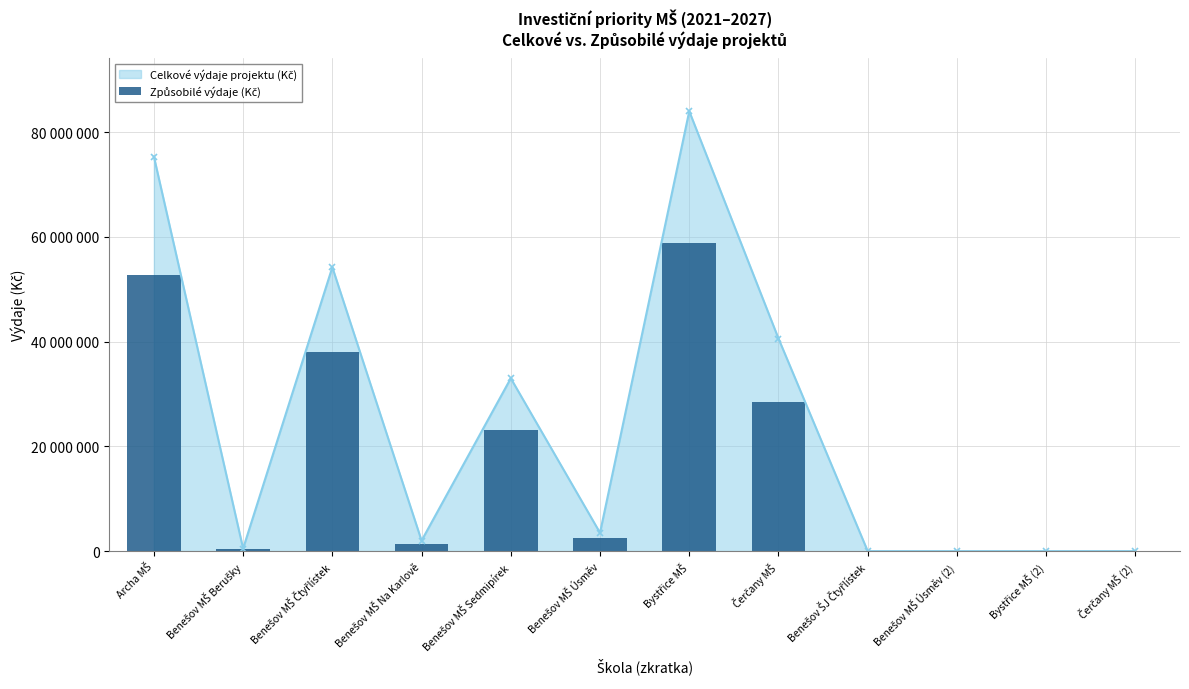

How many bars are there in total?

12